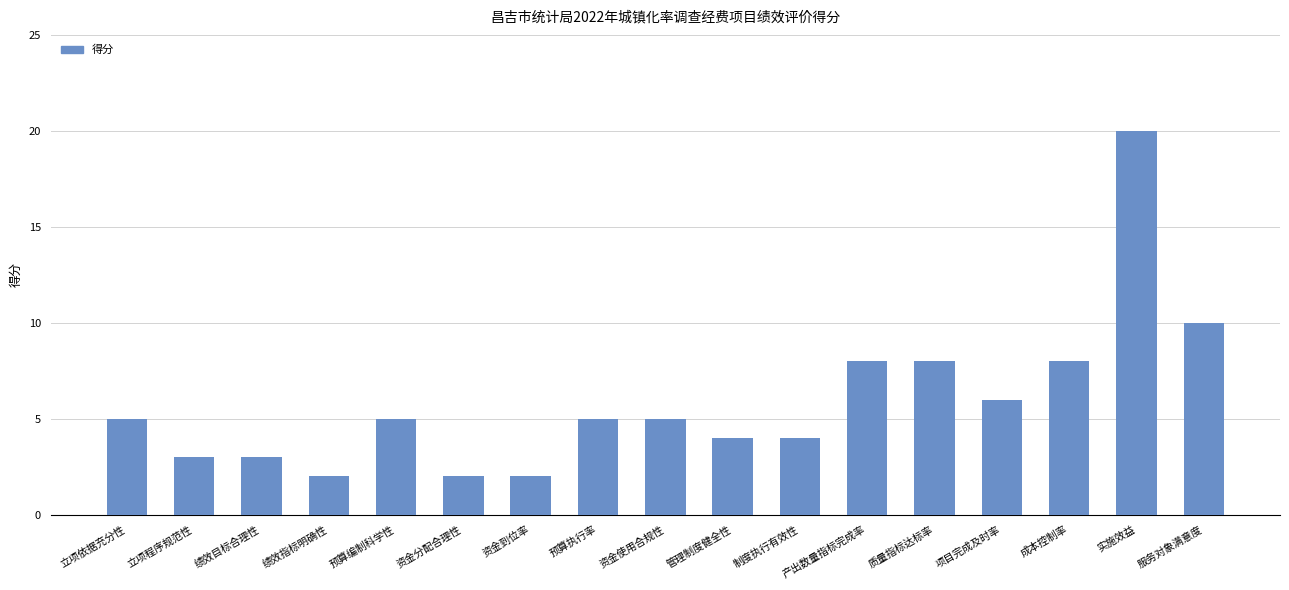

True or false: the data shows 3 at 产出数量指标完成率.

False